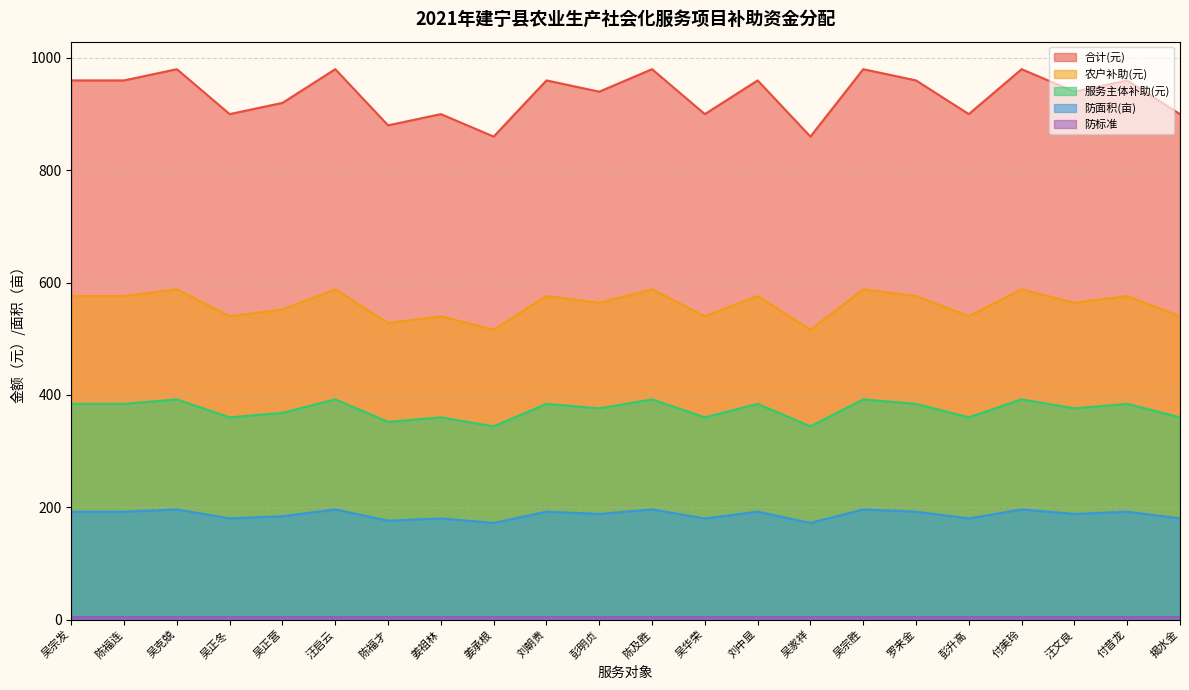

Is the value of 农户补助(元) at 刘中显 greater than the value of 服务主体补助(元) at 姜祖林?

Yes